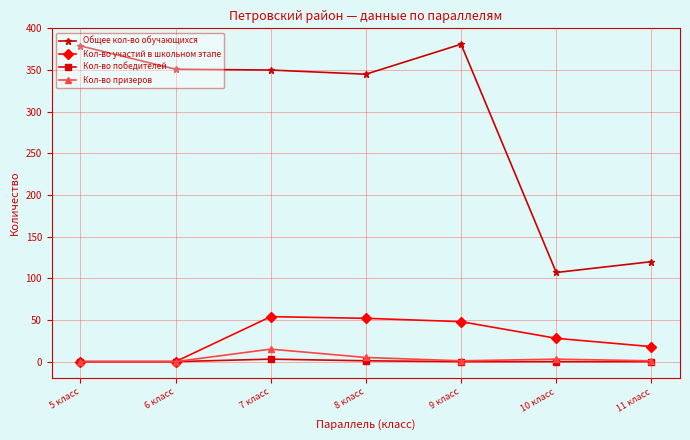

What are all the series names shown in the legend?

Общее кол-во обучающихся, Кол-во участий в школьном этапе, Кол-во победителей, Кол-во призеров